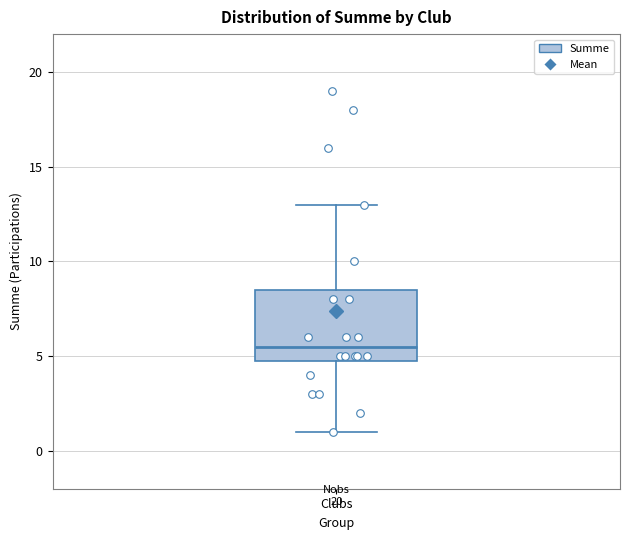

Read this box plot against the y-axis: the position of the median line, the range covered by the box, and the ends of both whiskers. The values are not printed on the chart, so give them approximately, as read against the axis.

median 5.5, box 5.0 to 8.5, whiskers 1.0 to 13.0